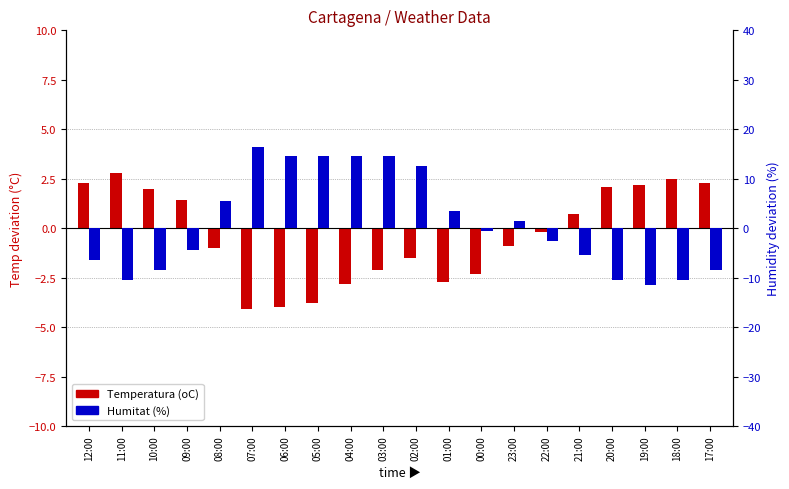

List the labels in order of Temperatura (oC) value, largest first.

11:00, 18:00, 12:00, 17:00, 19:00, 20:00, 10:00, 09:00, 21:00, 22:00, 23:00, 08:00, 02:00, 03:00, 00:00, 01:00, 04:00, 05:00, 06:00, 07:00